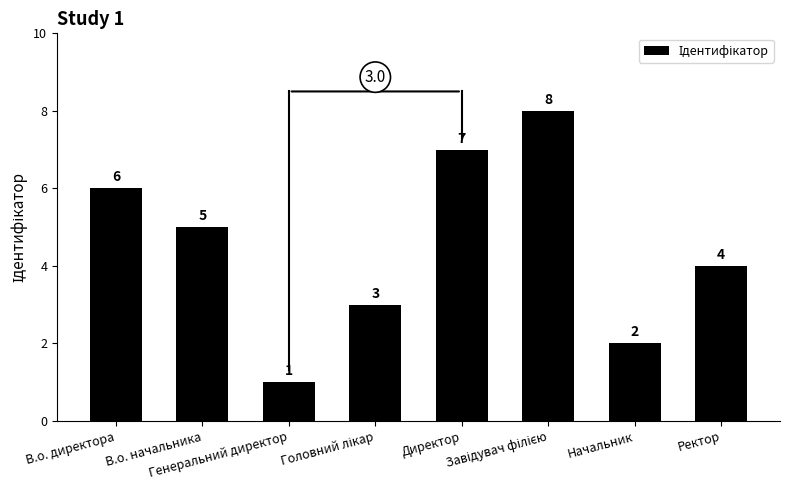

What is the sum of the values at Директор and Начальник?

9